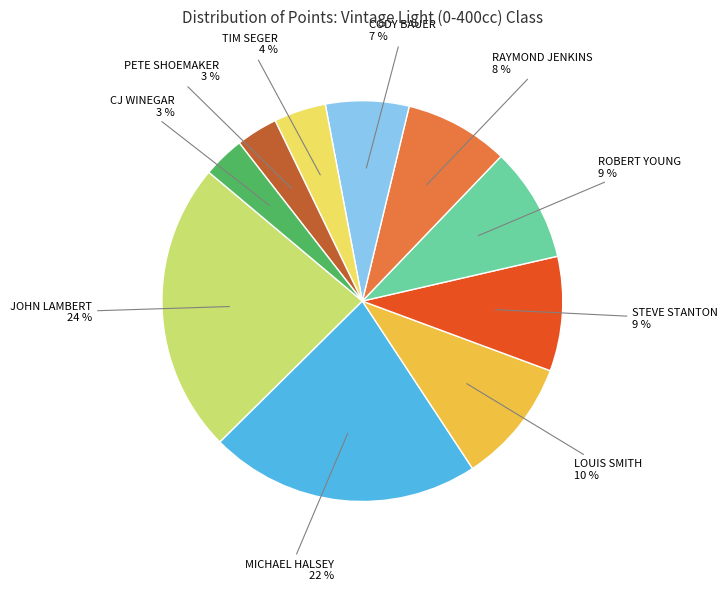

Is there a majority slice in this chart?

No